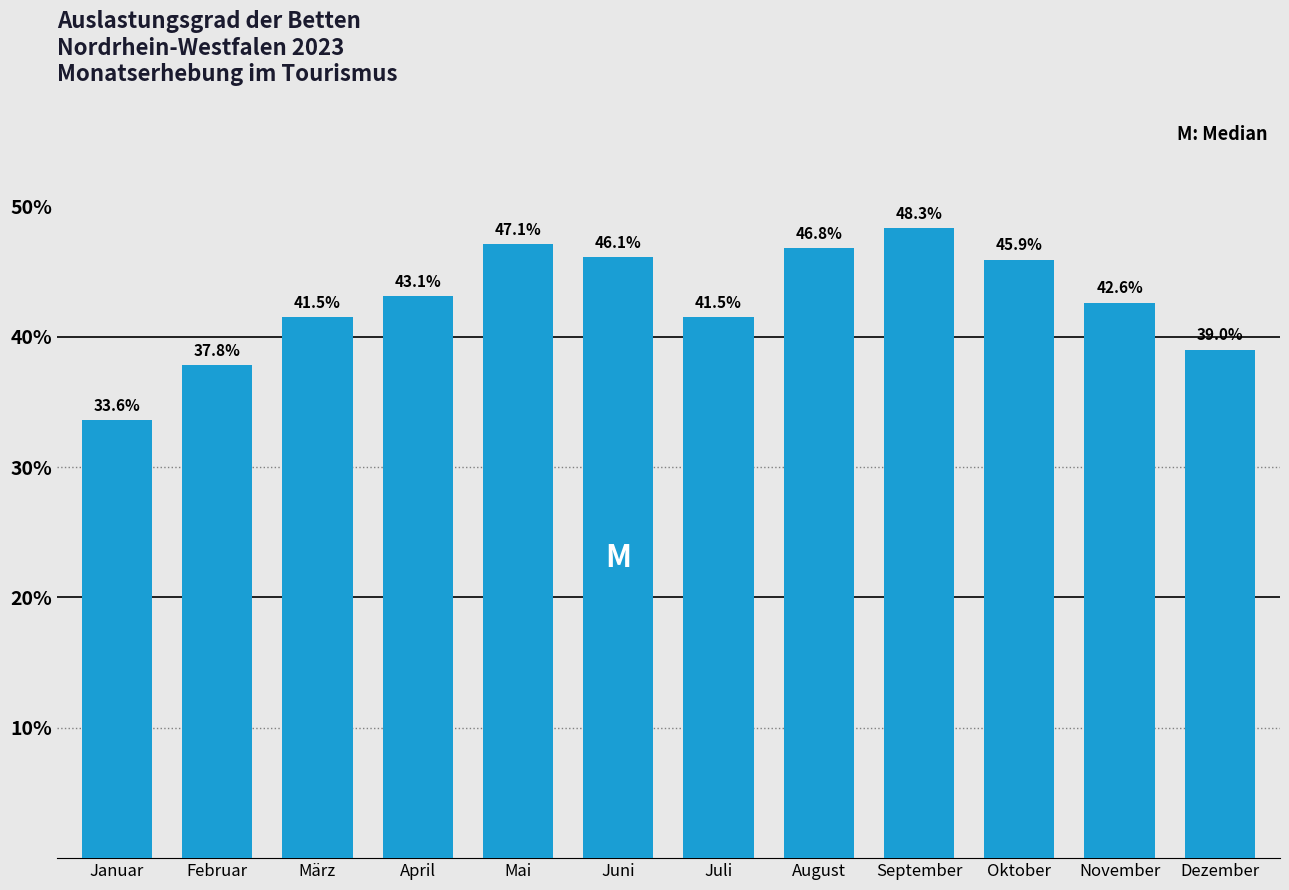

Reading left to right, what are all the values shown in this chart?

33.6	37.8	41.5	43.1	47.1	46.1	41.5	46.8	48.3	45.9	42.6	39.0